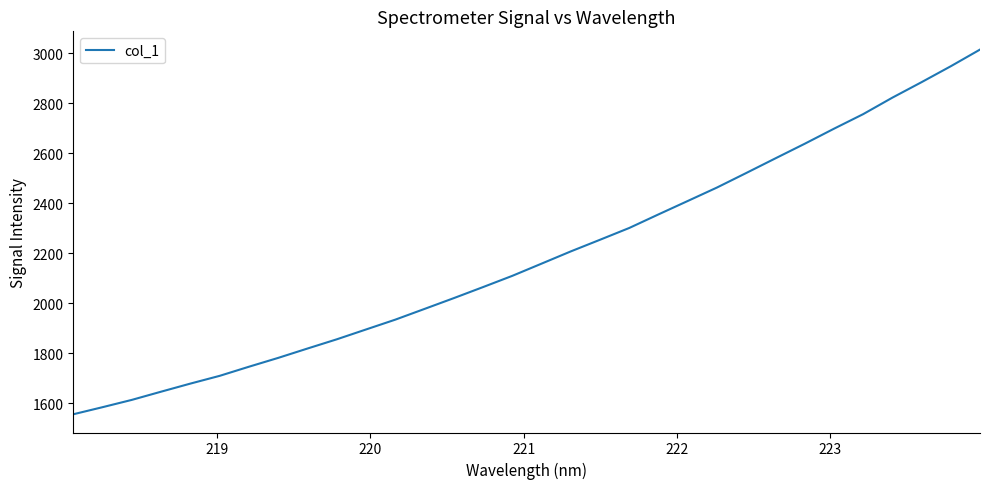

Reading right to left, what are all the values shown in this chart?

3014.0	2947.4	2883.7	2821.8	2755.8	2697.5	2637.3	2579.1	2520.4	2462.4	2408.6	2355.0	2300.7	2253.6	2207.0	2158.0	2109.2	2064.3	2020.1	1977.0	1934.0	1894.8	1855.4	1818.6	1781.2	1745.8	1709.3	1678.3	1646.0	1613.2	1584.0	1555.7